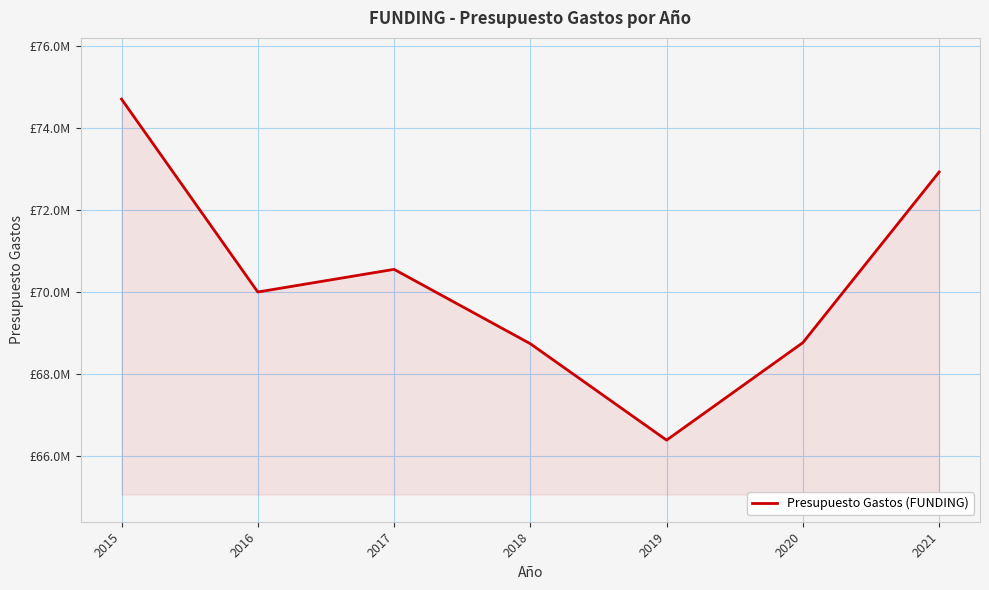

Does the chart display data point markers on the line(s)?

No